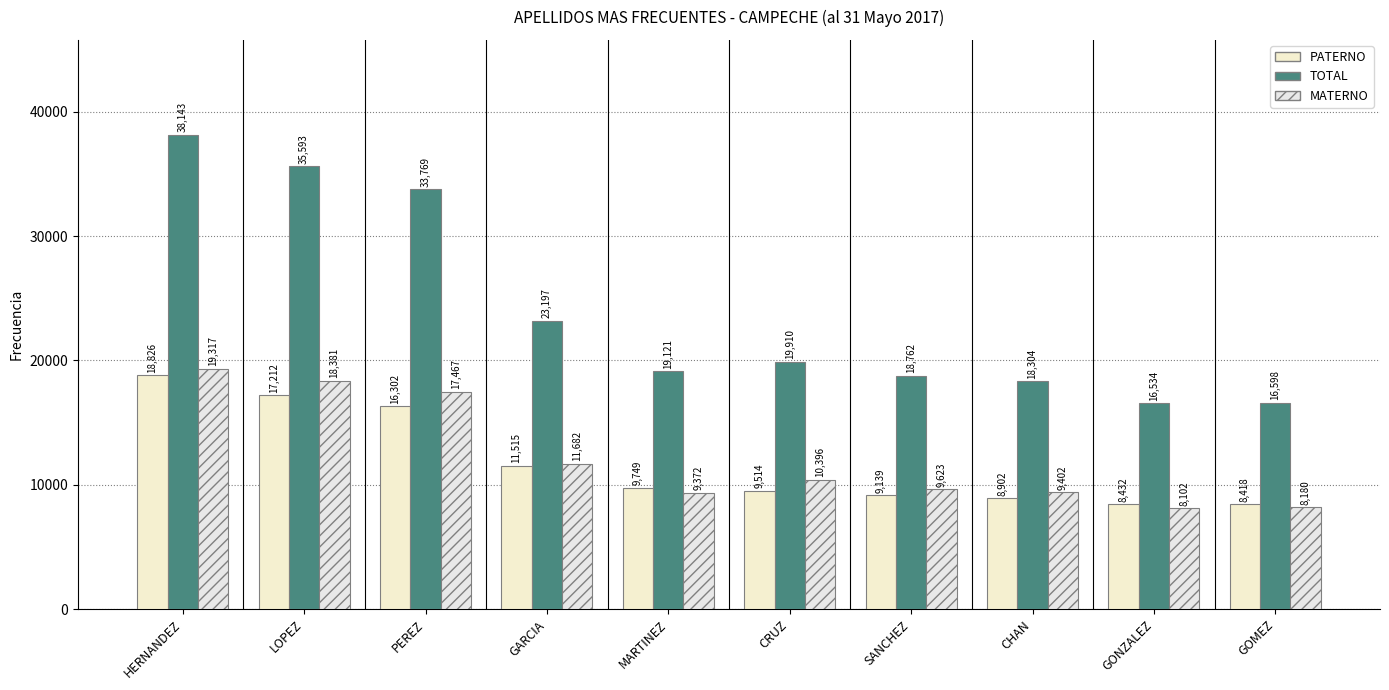

At which category does the chart reach its peak across all series?

HERNANDEZ